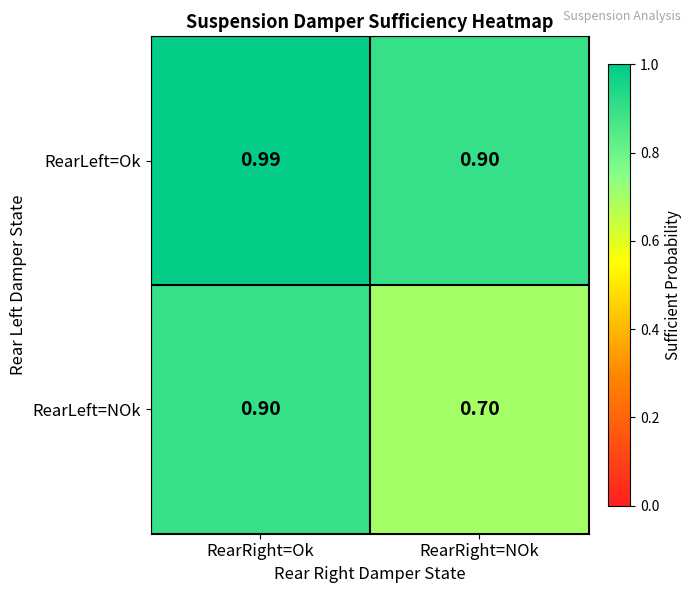

Which series has the largest total across all categories?

RearLeft=Ok